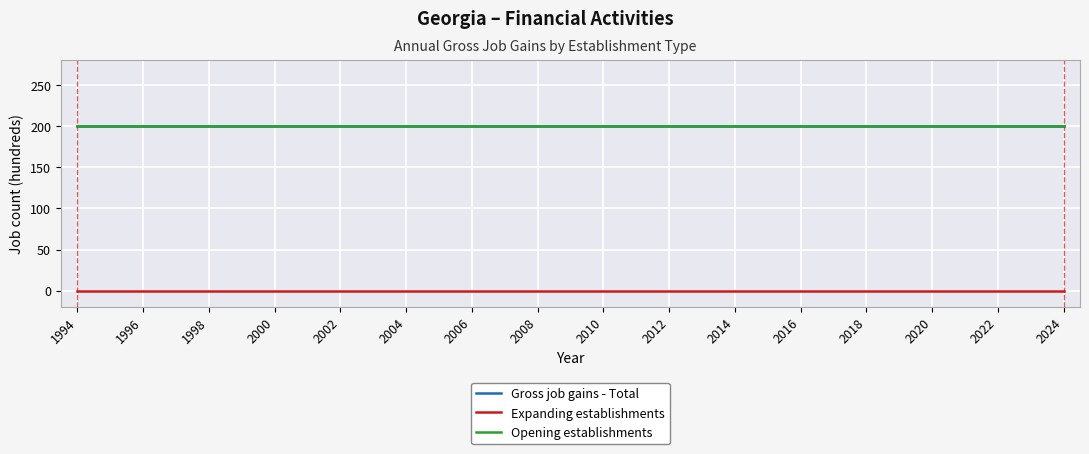

Which category has the lowest value in the Expanding establishments series?

1994